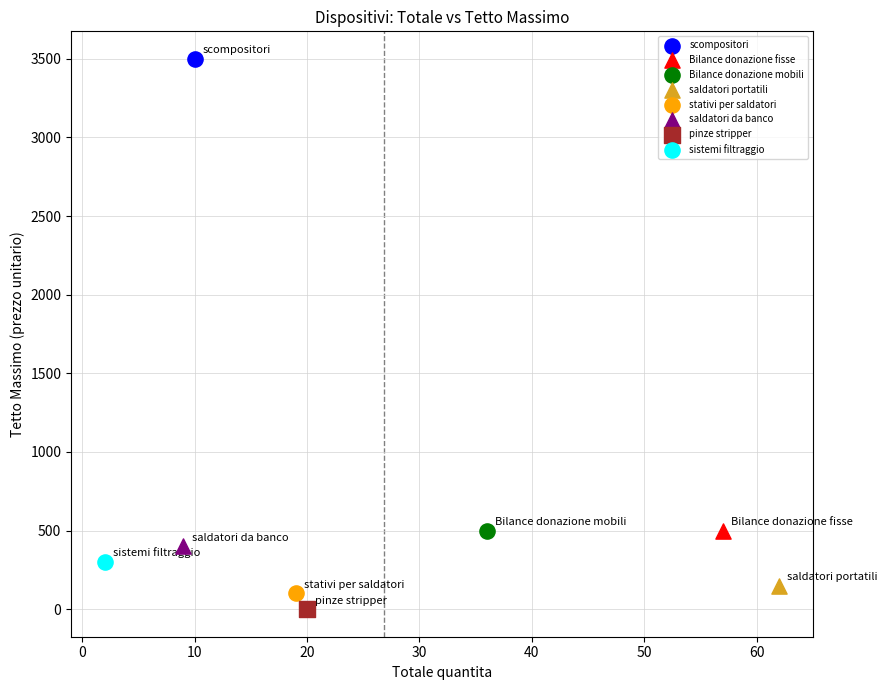

What are all the series names shown in the legend?

scompositori, Bilance donazione fisse, Bilance donazione mobili, saldatori portatili, stativi per saldatori, saldatori da banco, pinze stripper, sistemi filtraggio